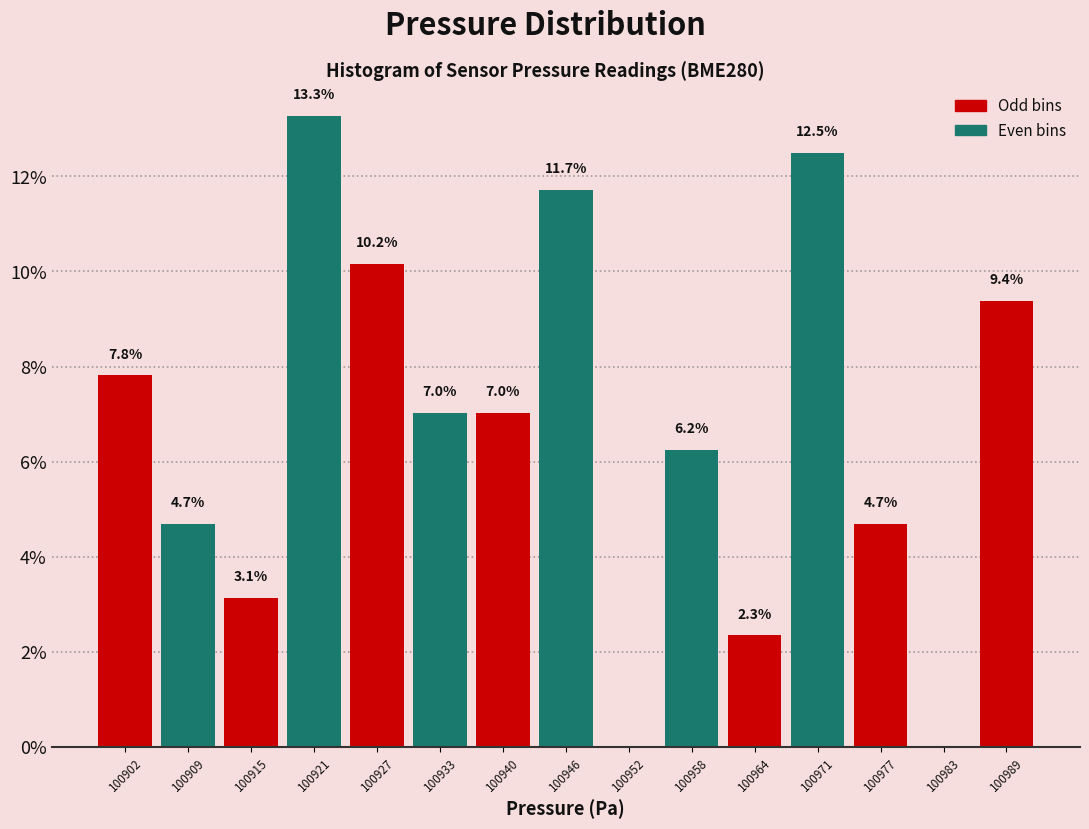

Which range on the x-axis has the tallest bar?

100918 to 100924